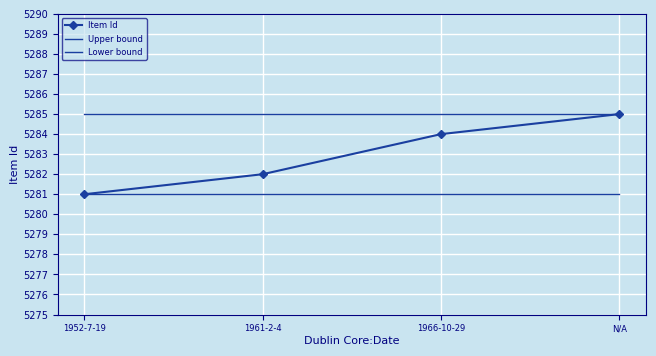

Read the Lower bound value at 1961-2-4.

5281